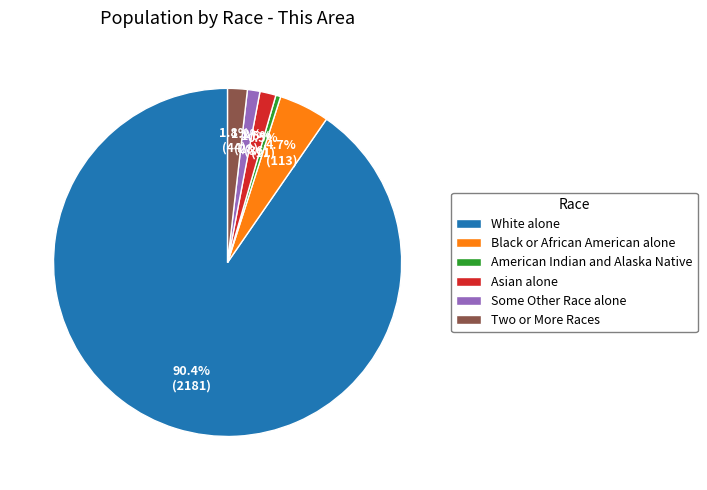

Is the sum of Black or African American alone and Some Other Race alone greater than half?

No